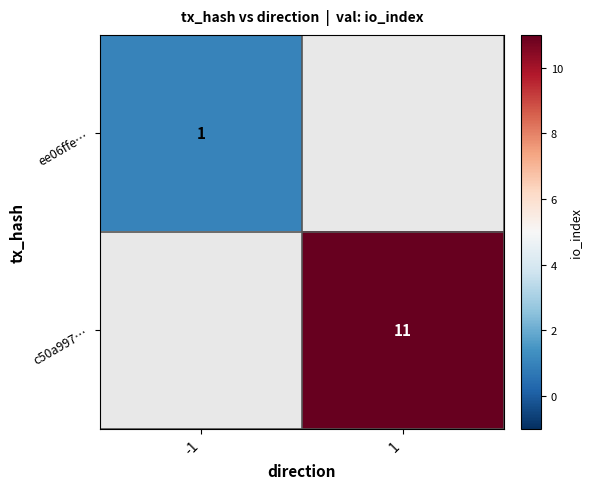

Is the value of c50a997… at 1 greater than the value of ee06ffe… at -1?

Yes